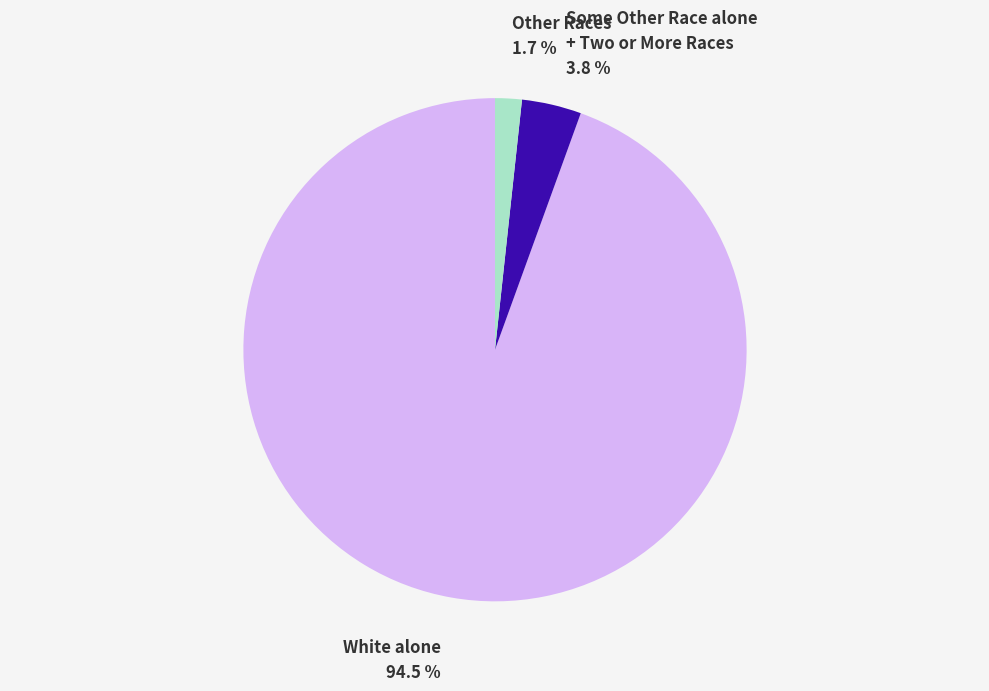

To the nearest percent, what is the difference between the largest and smallest slice percentages?

93%